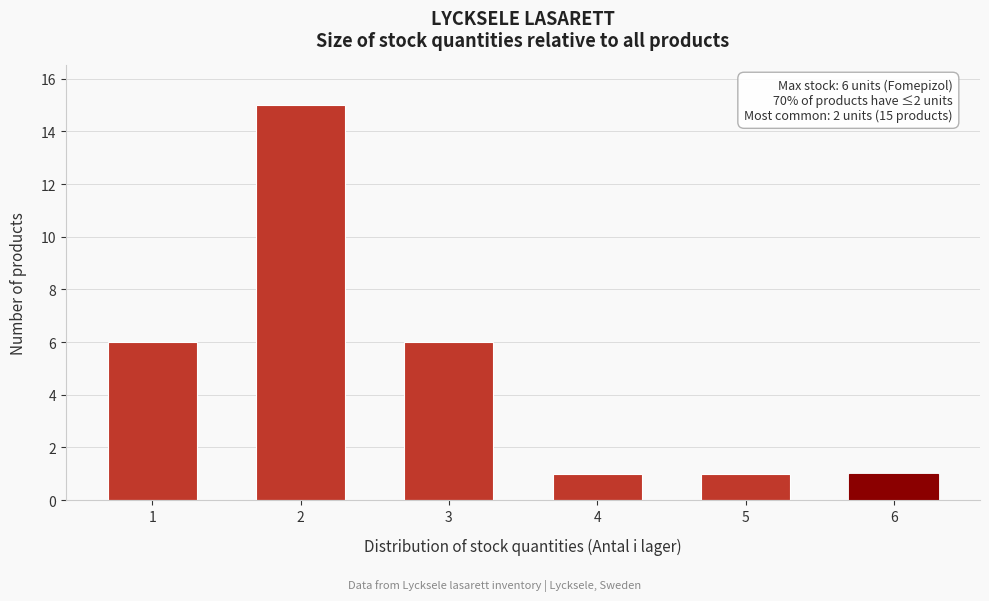

Reading left to right, list all the values displayed in this chart.

1=6	2=15	3=6	4=1	5=1	6=1